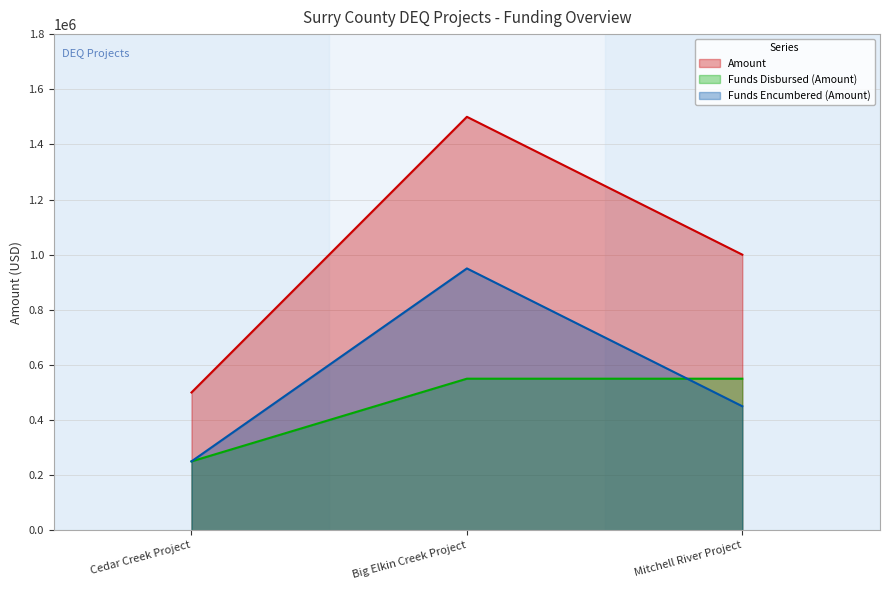

How many lines are shown in the chart?

3